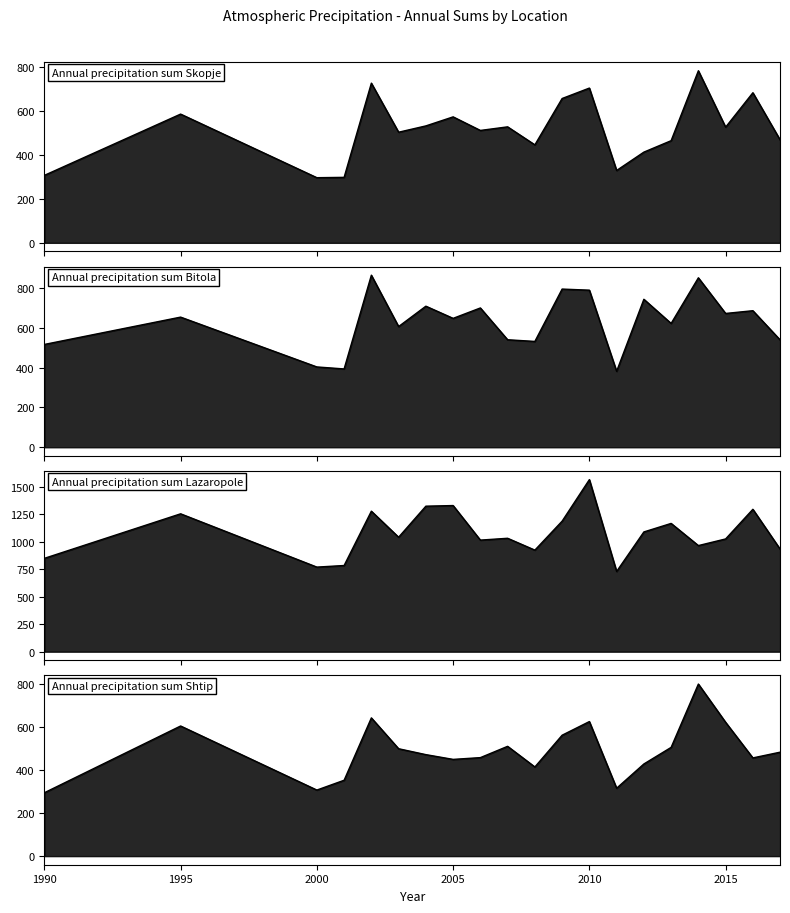

Where is the first local maximum for Annual precipitation sum Skopje?

1995